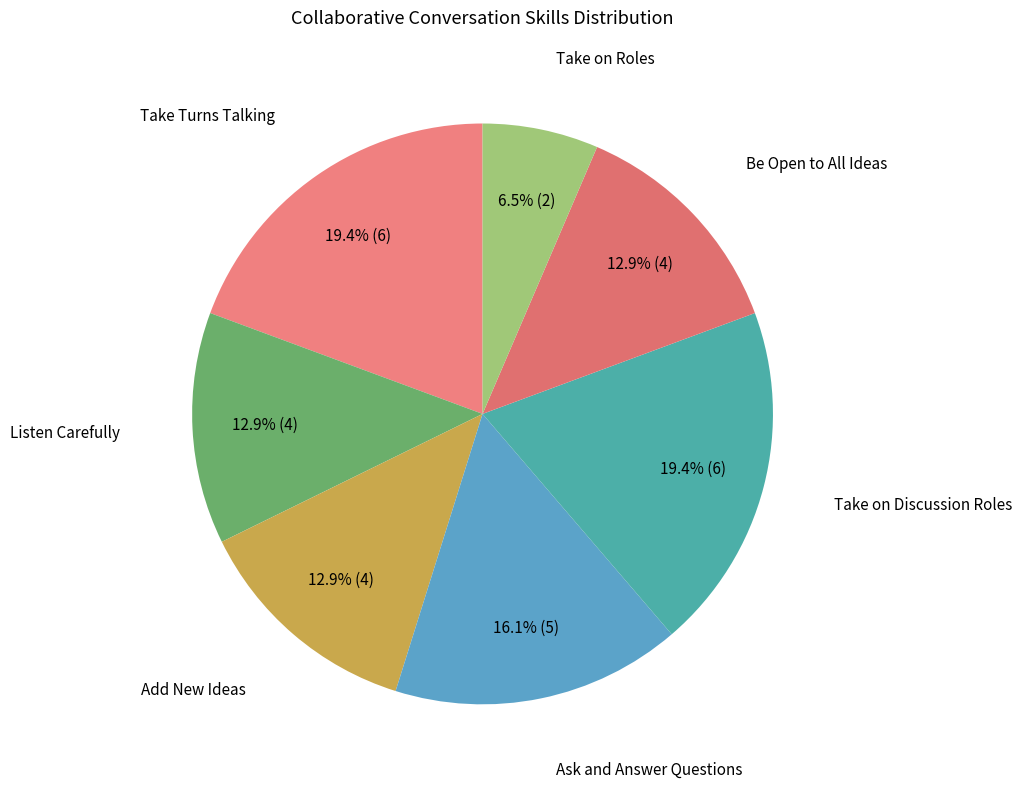

True or false: Be Open to All Ideas accounts for 13% of the total.

True